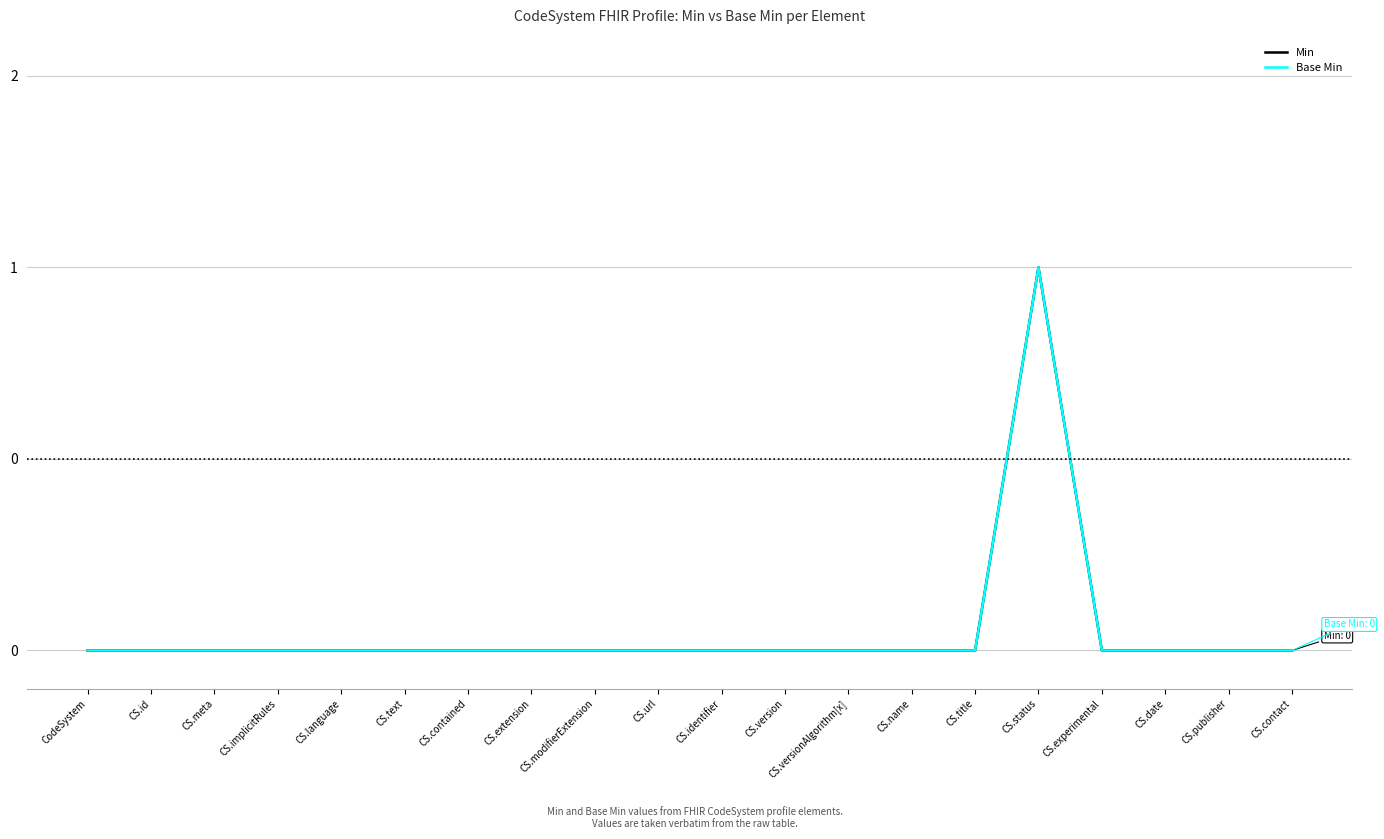

What position from the left is CS.meta?

3